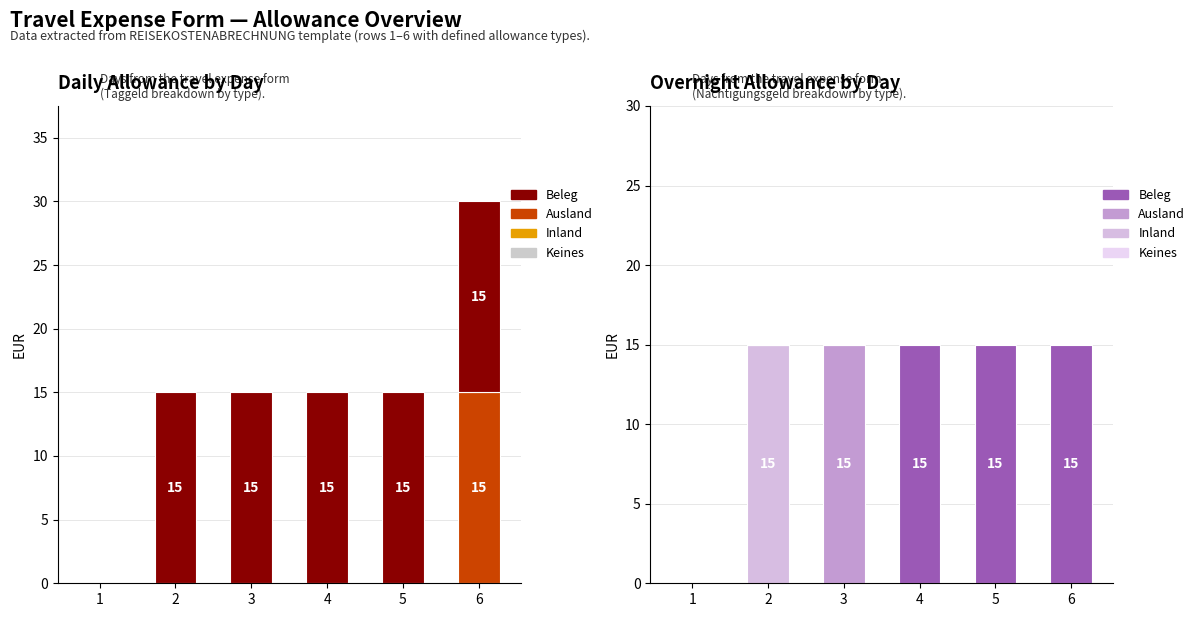

What is the difference between the maximum and minimum values in the Ausland series?

15